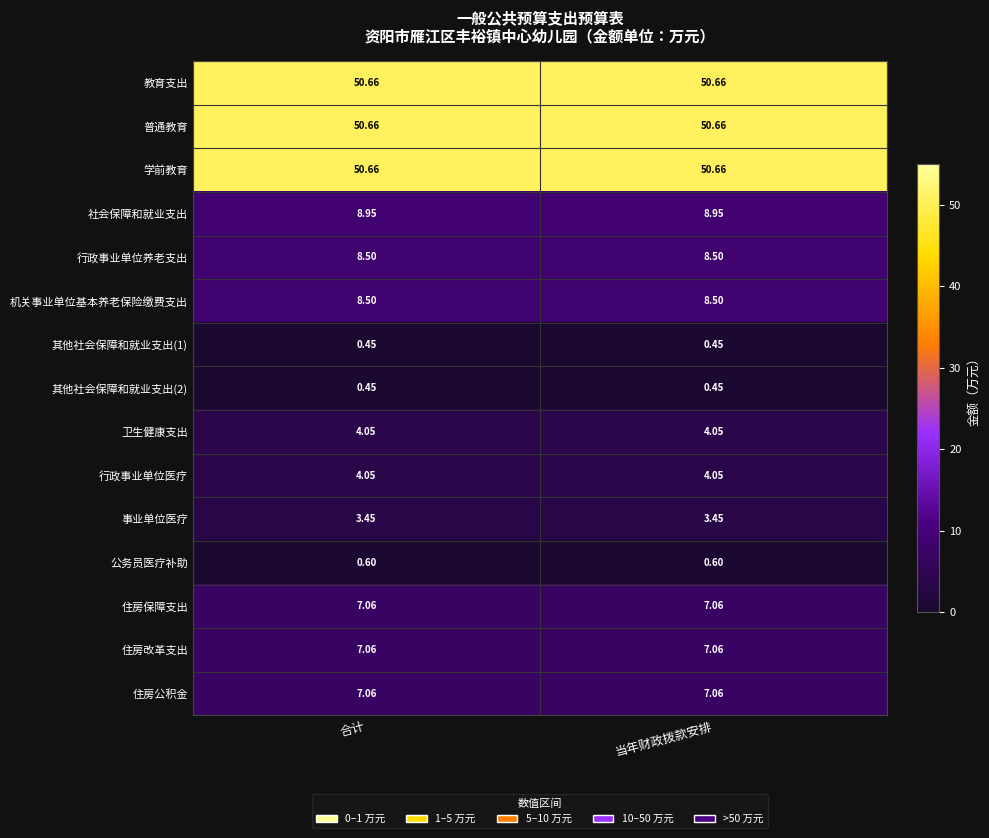

What is the smallest value displayed?

0.5